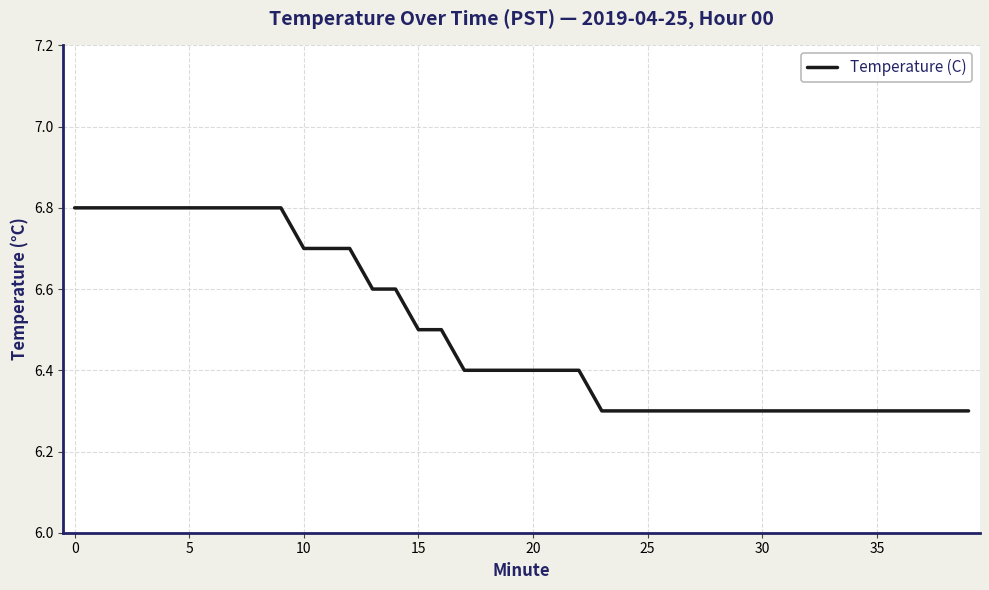

What is the smallest value displayed?

6.3